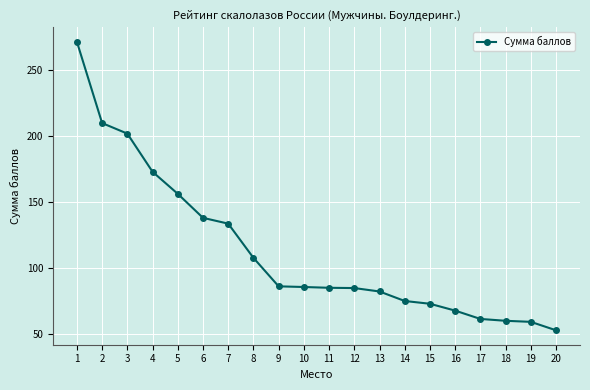

Is it true that the value at 4 is 172.7?

True